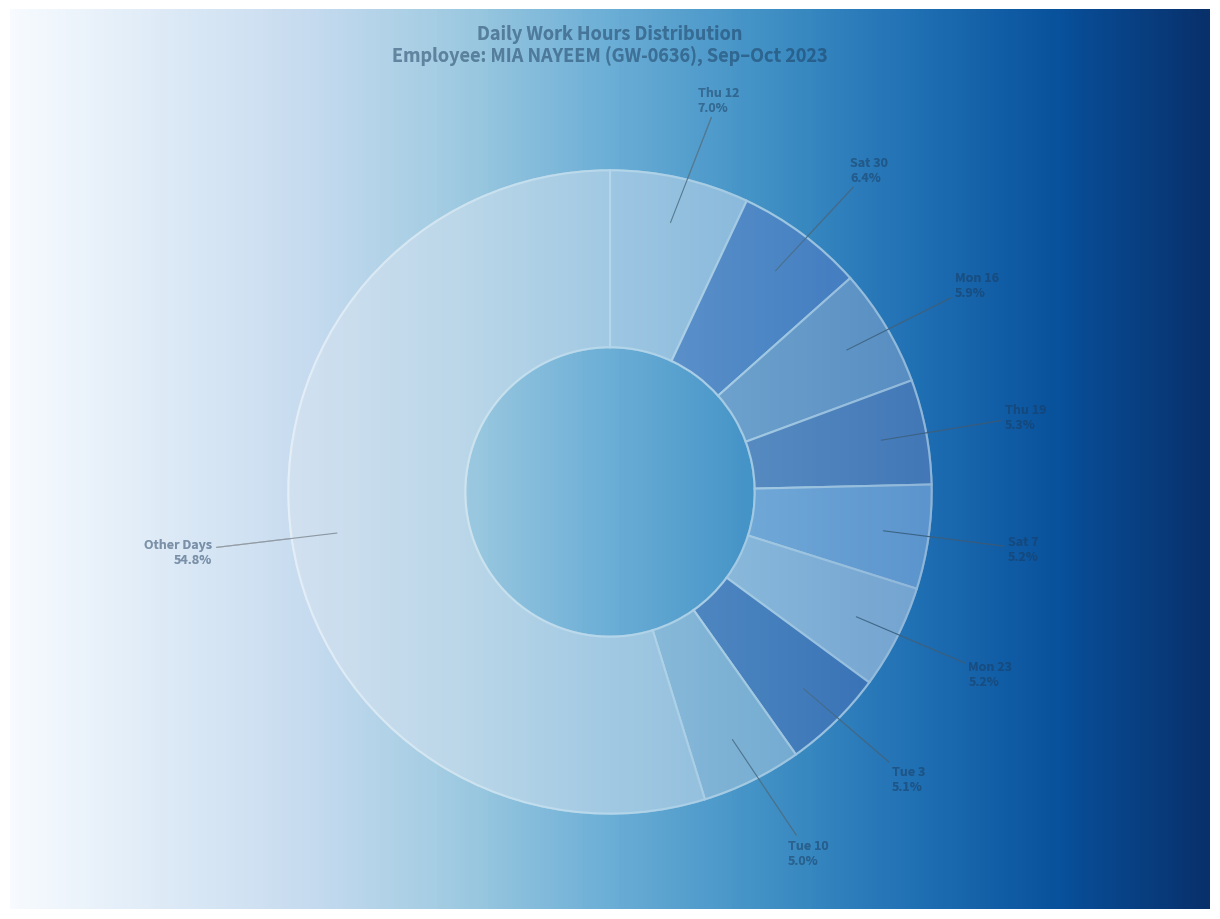

What is the ratio of the value at Tue 3 to the value at Sat 7?

1.0